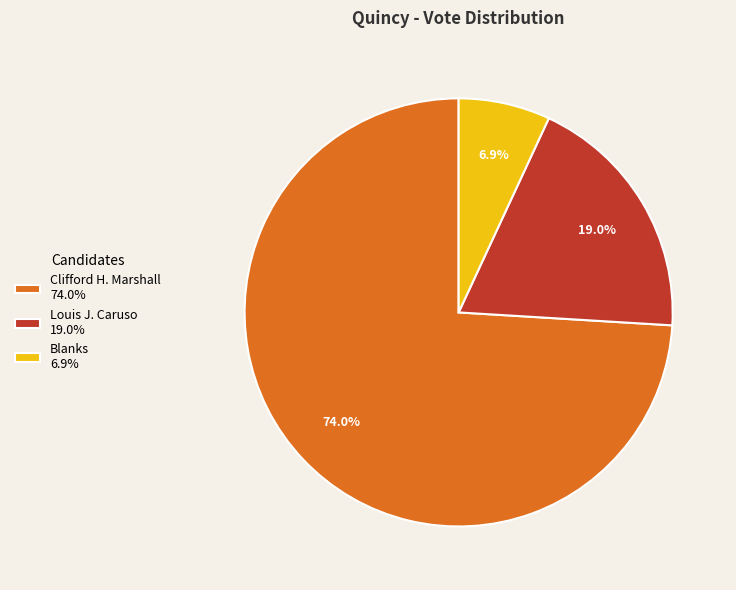

Approximately how many times larger is the value at Louis J. Caruso 19.0% compared to Blanks 6.9%?

2.8